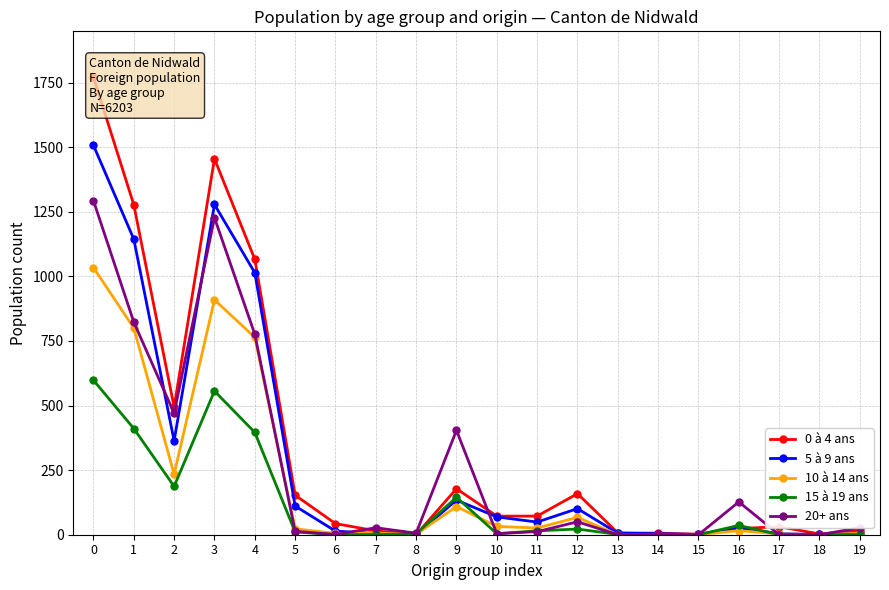

What is the value of the 15 à 19 ans point at the 10th from the left?

145